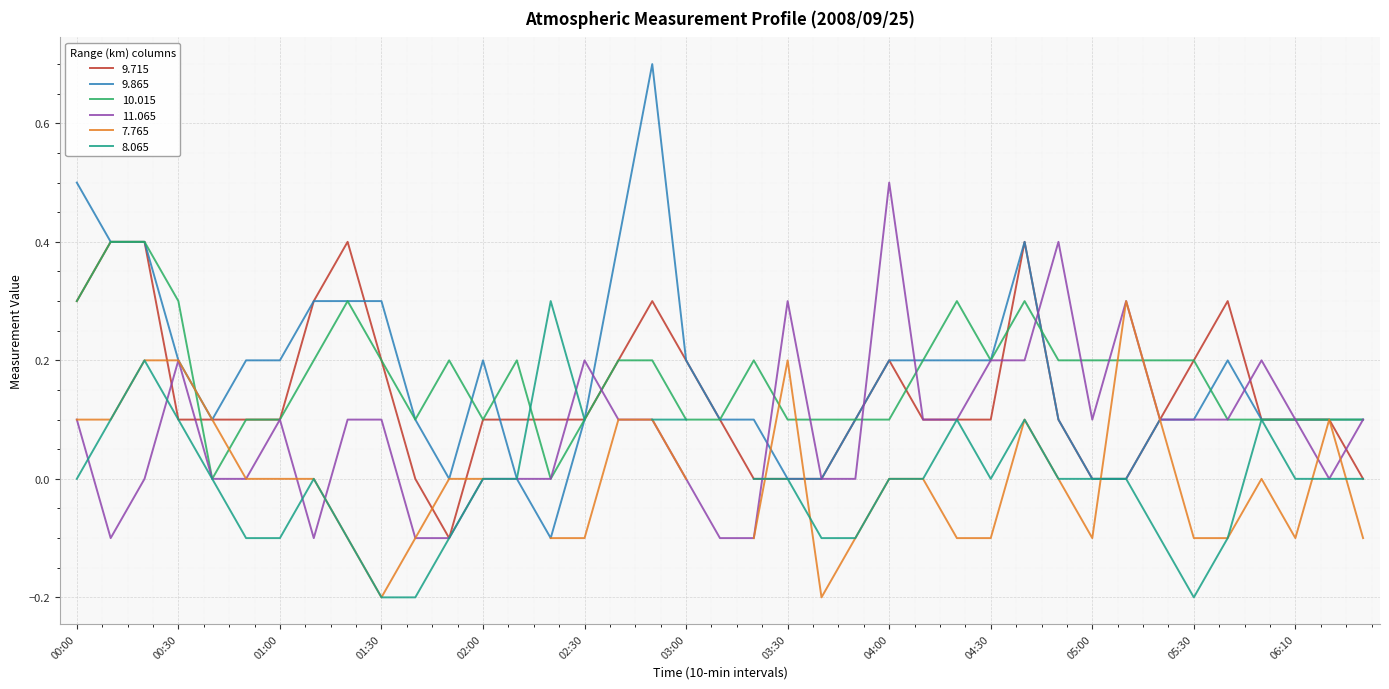

Is it true that 11.065 equals -0.0 at 02:00?

True